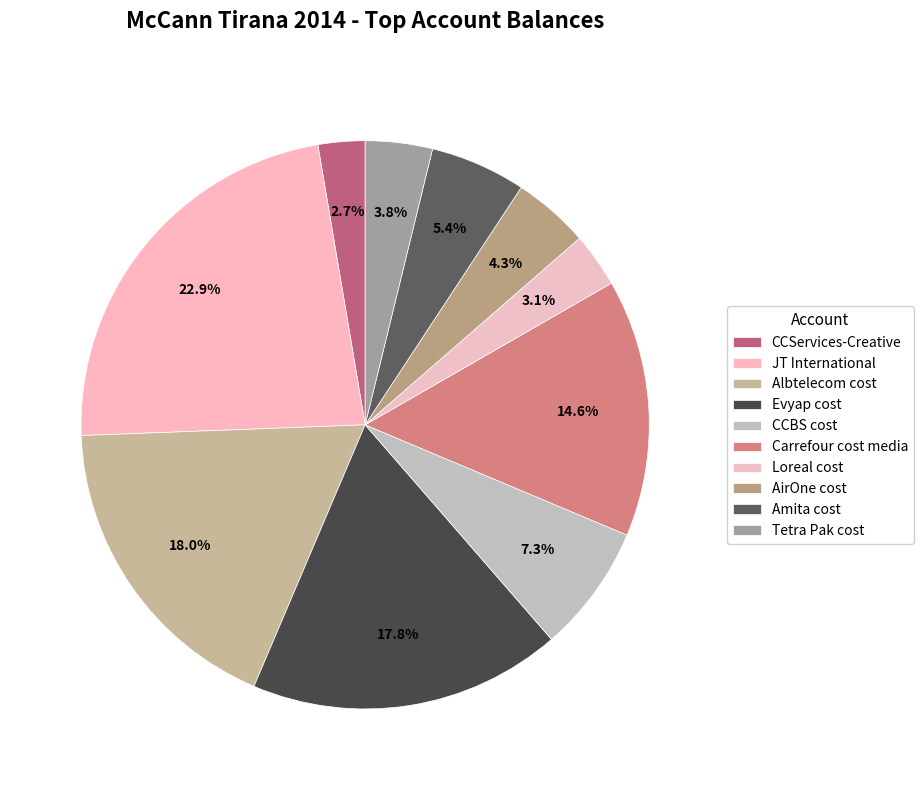

True or false: Loreal cost accounts for 1% of the total.

False